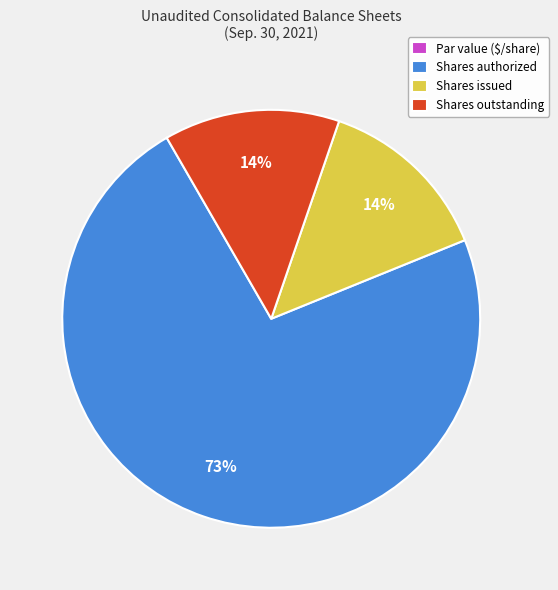

Is the sum of Shares issued and Shares outstanding greater than half?

No